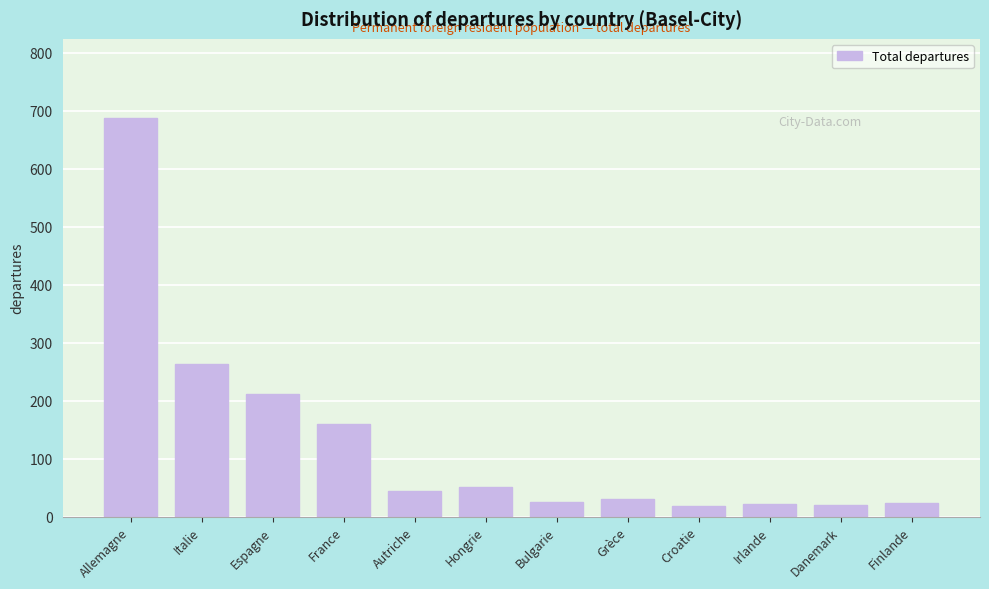

What is the change in value from Allemagne to France?

-528